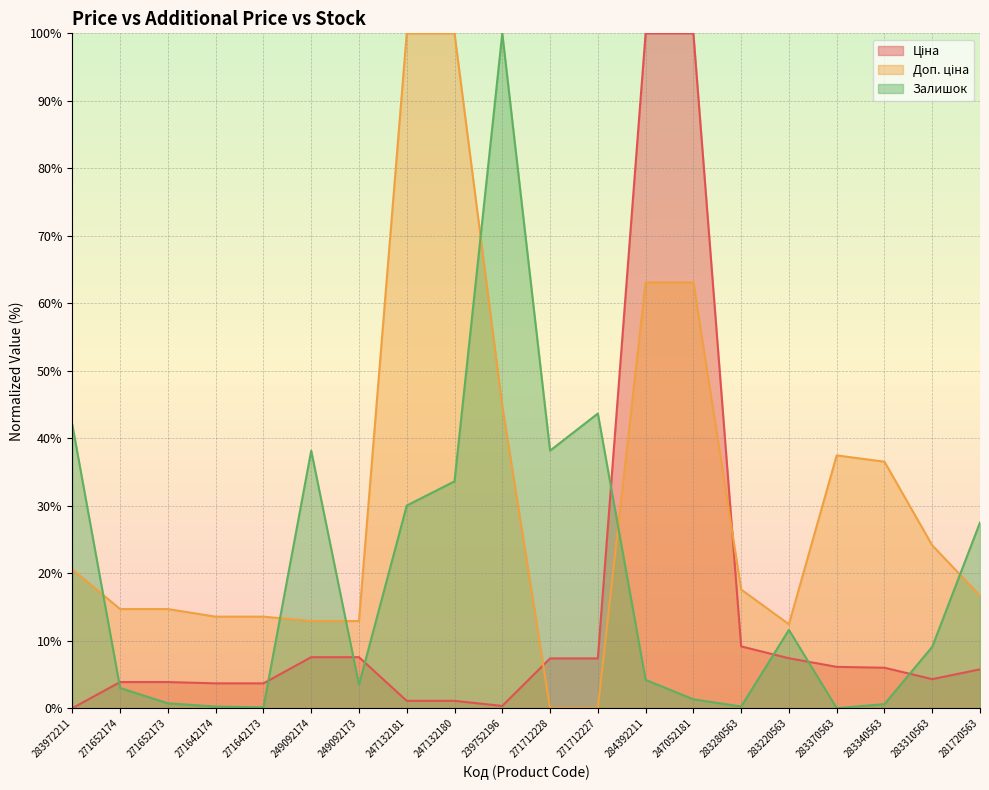

Reading left to right, list all the values displayed in this chart.

Ціна: 0.0	3.9	3.9	3.7	3.7	7.6	7.6	1.1	1.1	0.3	7.4	7.4	100.0	100.0	9.2	7.4	6.1	6.0	4.3	5.8
Доп. ціна: 20.6	14.7	14.7	13.6	13.6	12.9	12.9	100.0	100.0	44.8	0.0	0.0	63.1	63.1	17.6	12.4	37.5	36.5	24.1	16.7
Залишок: 42.0	3.0	0.7	0.2	0.1	38.2	3.5	30.0	33.6	100.0	38.2	43.7	4.2	1.3	0.2	11.6	0.0	0.6	9.1	27.5